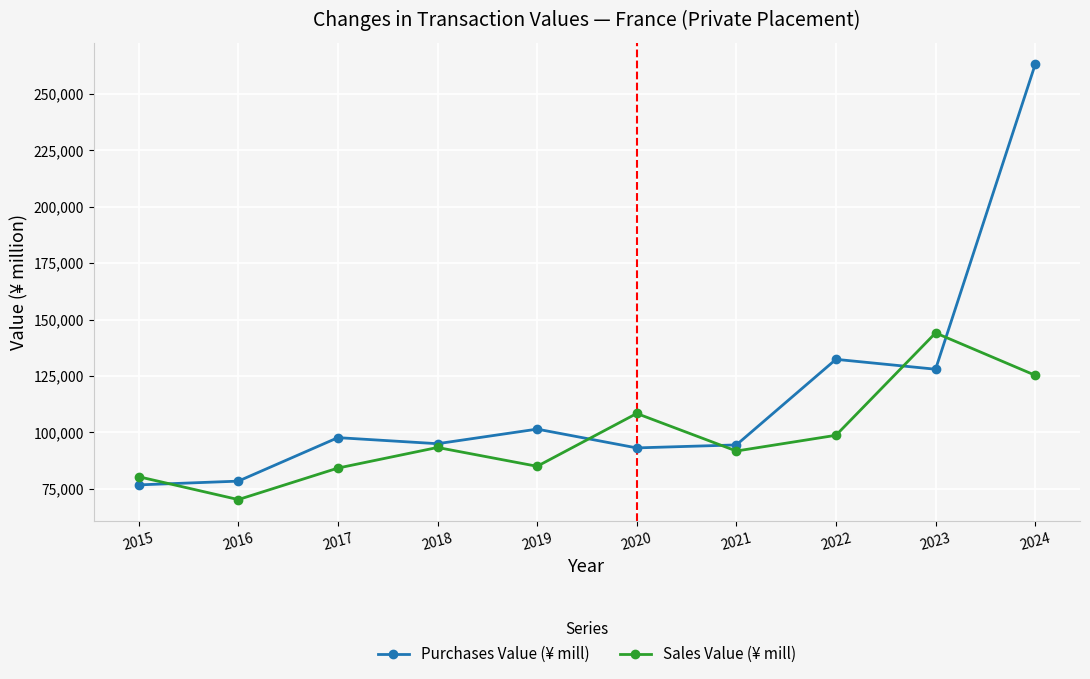

What is the greatest value displayed?

263044